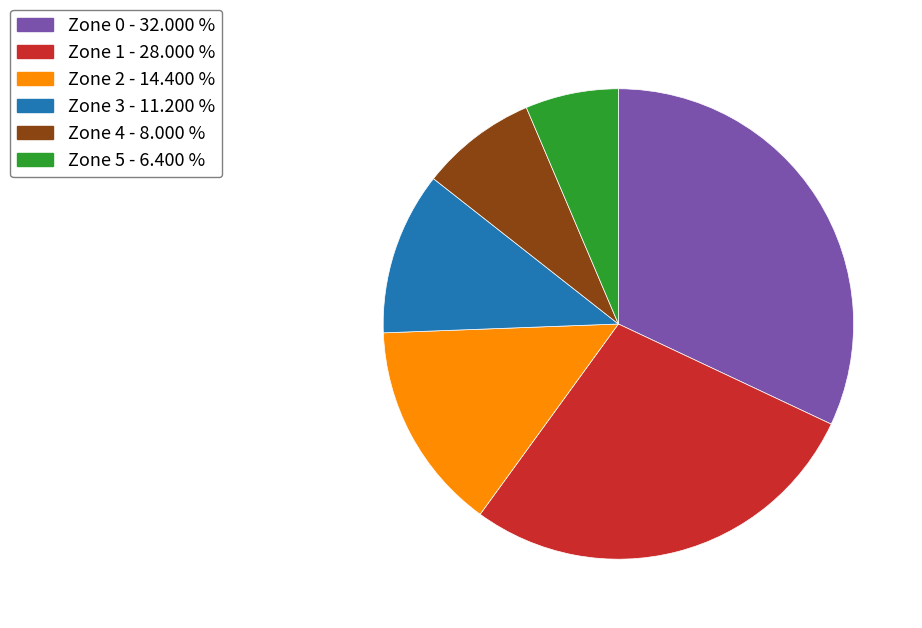

Combined, do Zone 5 - 6.400 % and Zone 1 - 28.000 % account for over 50%?

No